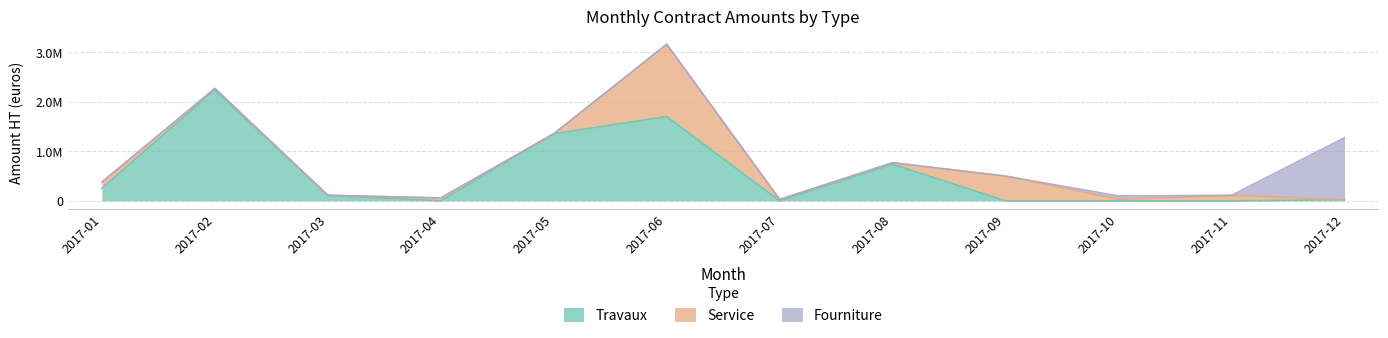

What is the sum of the Fourniture values at 2017-12 and 2017-04?

1250000.0